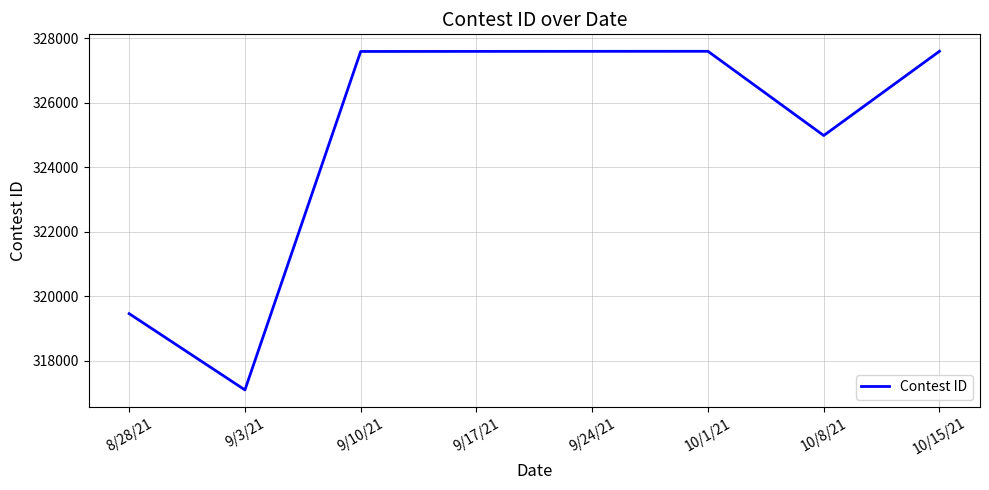

How many lines are shown in the chart?

1